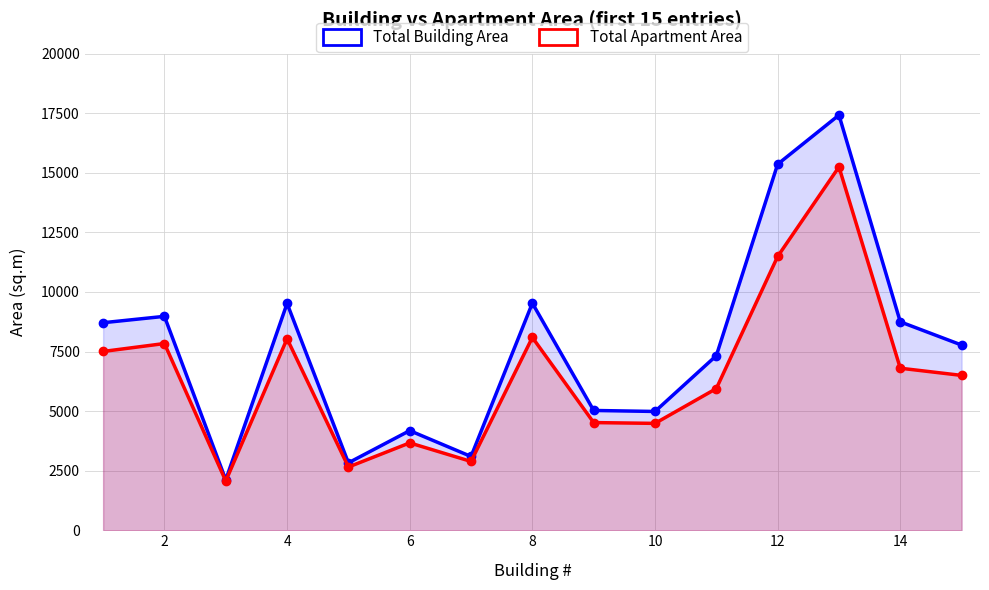

Rank the series by their average value, from lowest to highest.

Total Apartment Area, Total Building Area